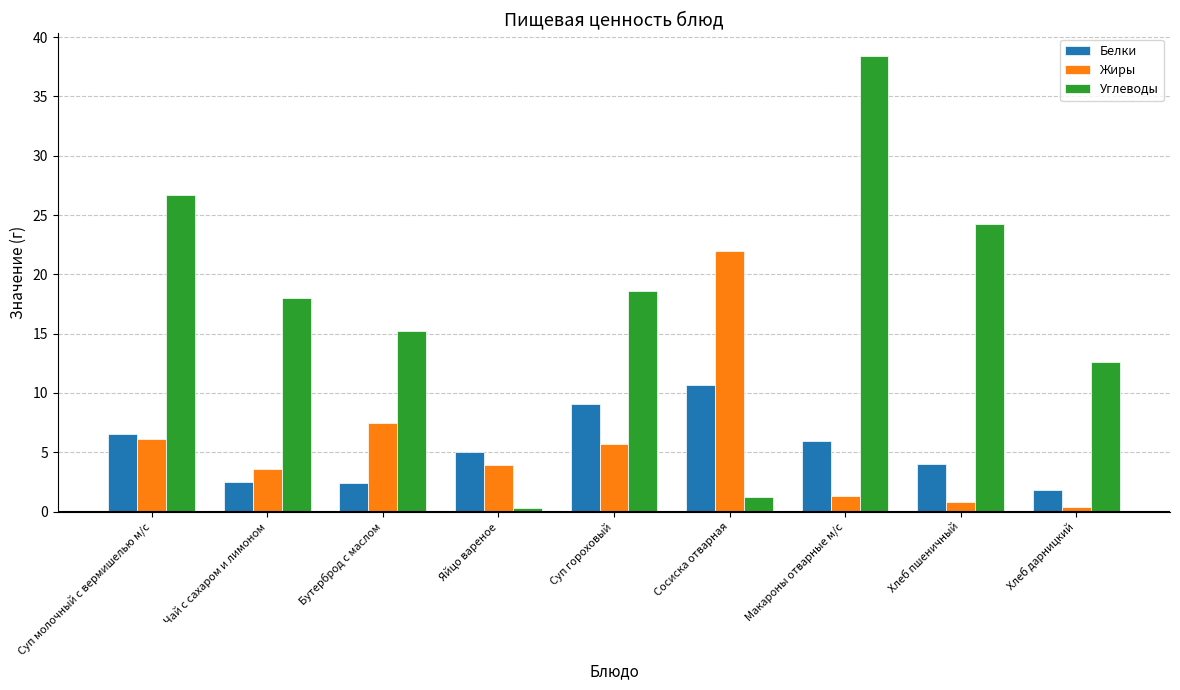

What is the difference between the maximum and second lowest values in the Жиры series?

21.1